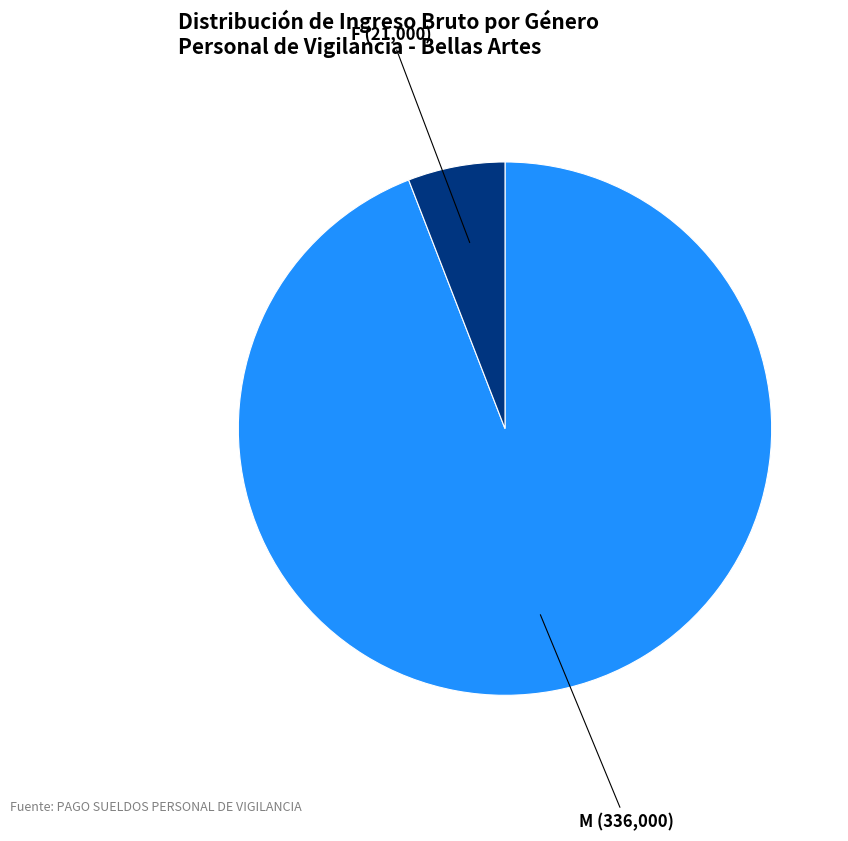

Is the sum of F and M greater than half?

Yes